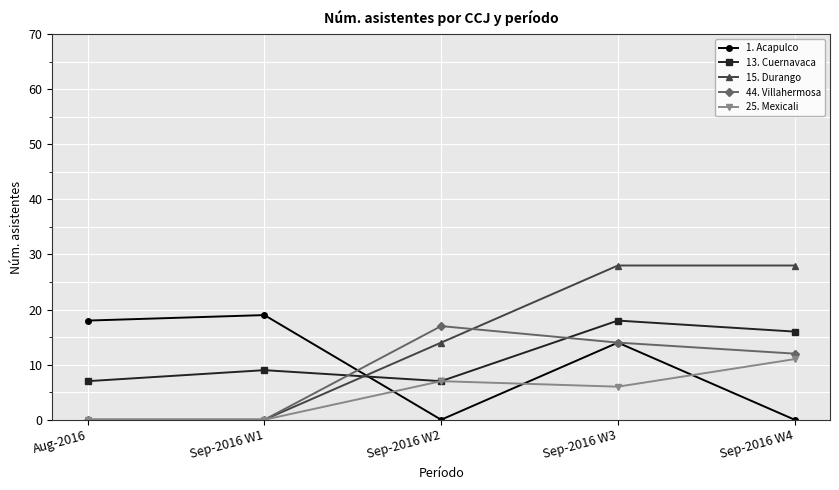

At which label does 13. Cuernavaca reach its peak?

Sep-2016 W3